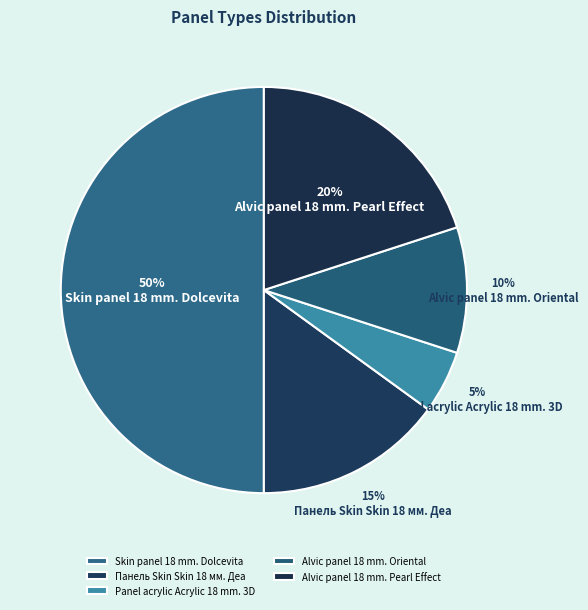

To the nearest percent, what is the average slice percentage?

20%